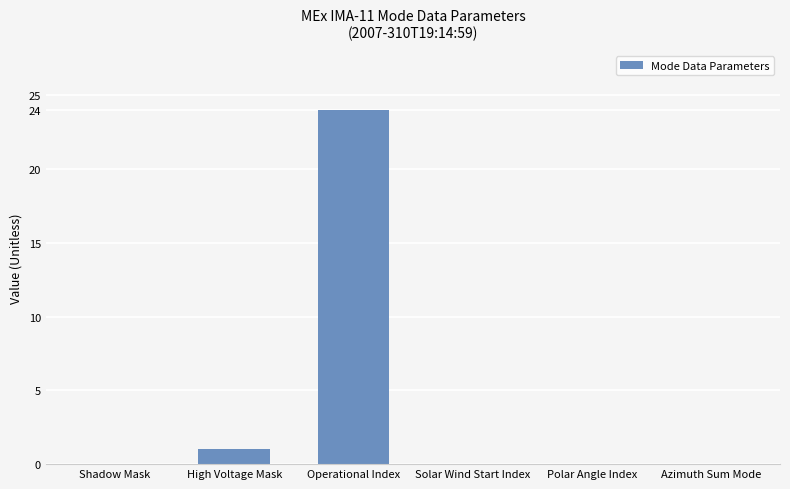

What is the sum of all values?

25